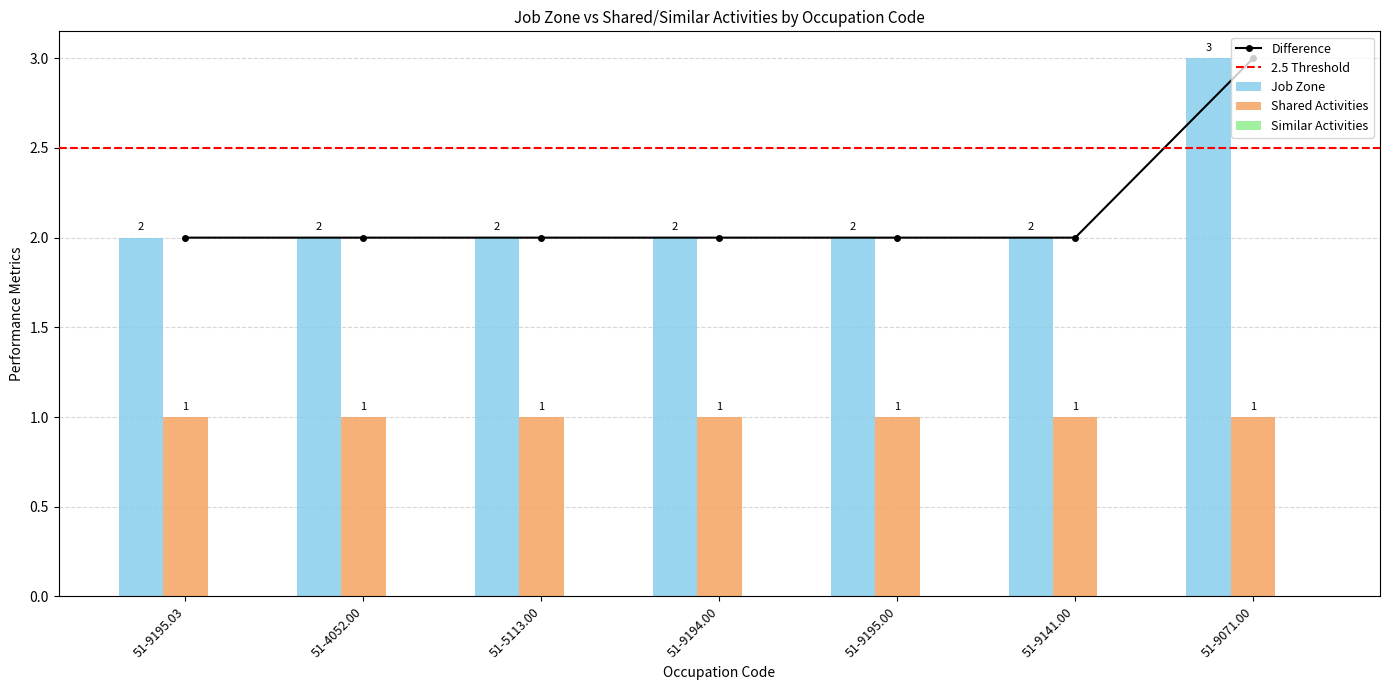

Which has a higher value, 51-9071.00 or 51-9195.03?

51-9071.00